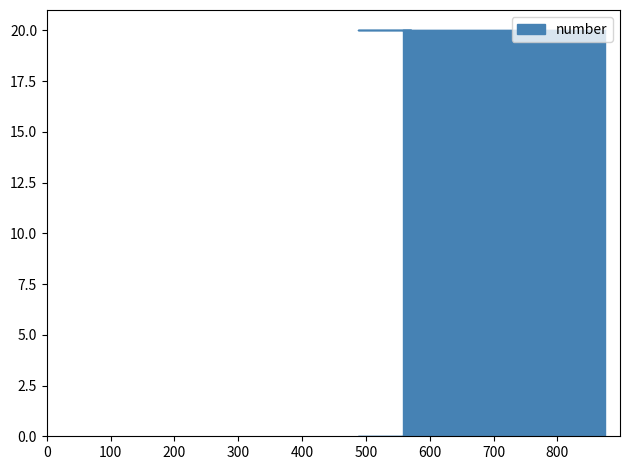

How many points are lower than both their immediate neighbors (excluding endpoints)?

1